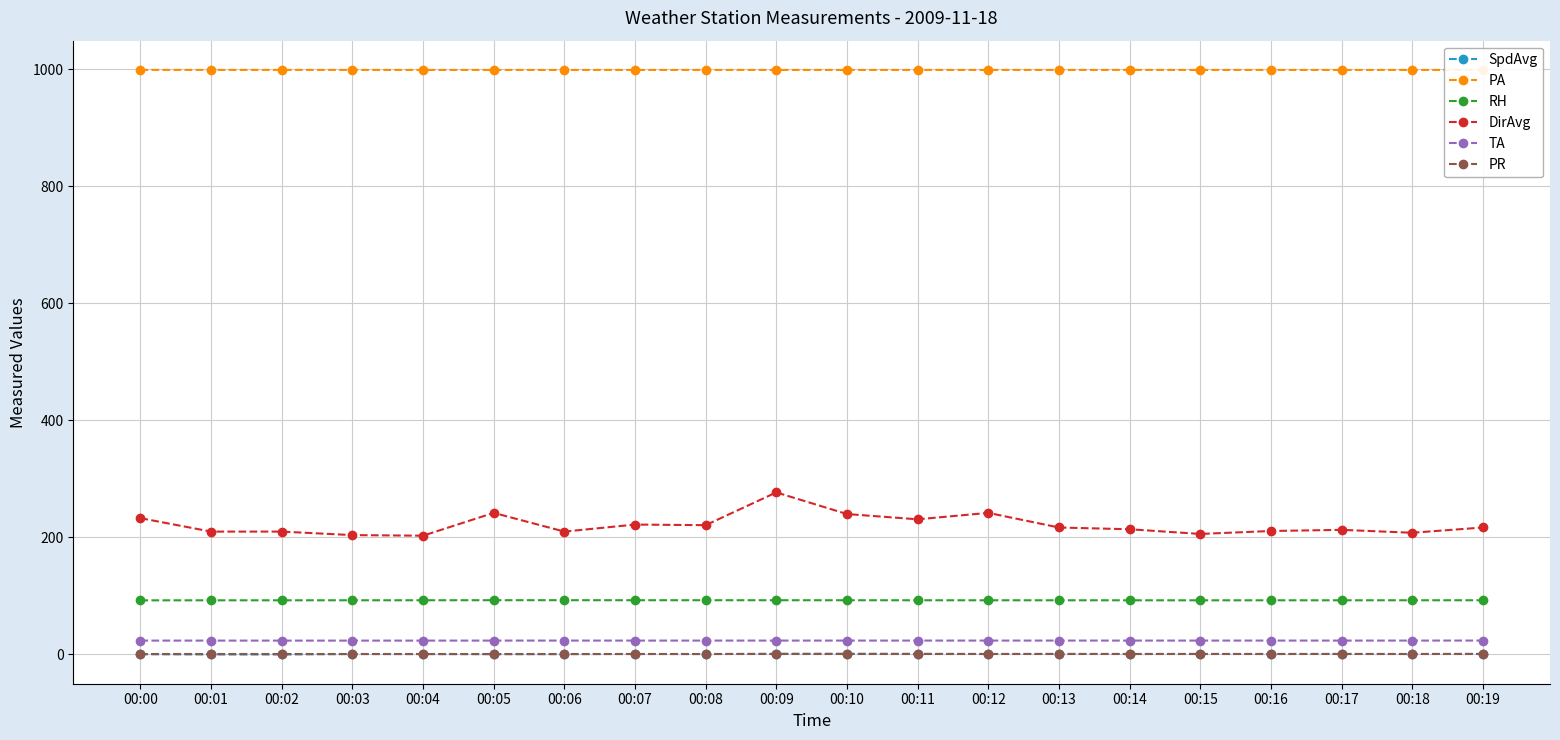

Is the value of TA at 00:09 greater than the value of PR at 00:10?

Yes